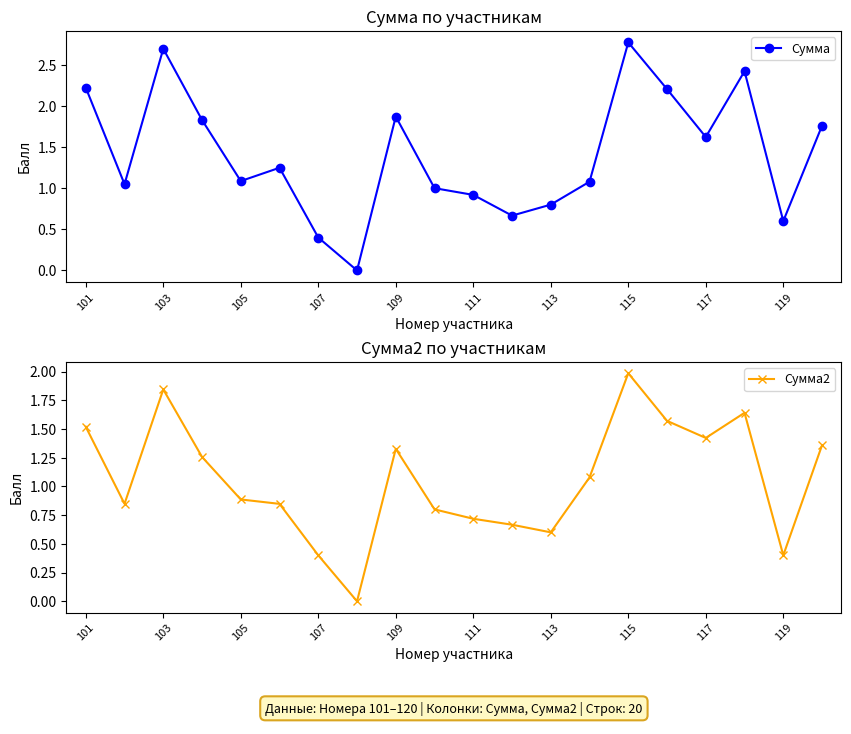

What is the highest value of the Сумма series?

2.8